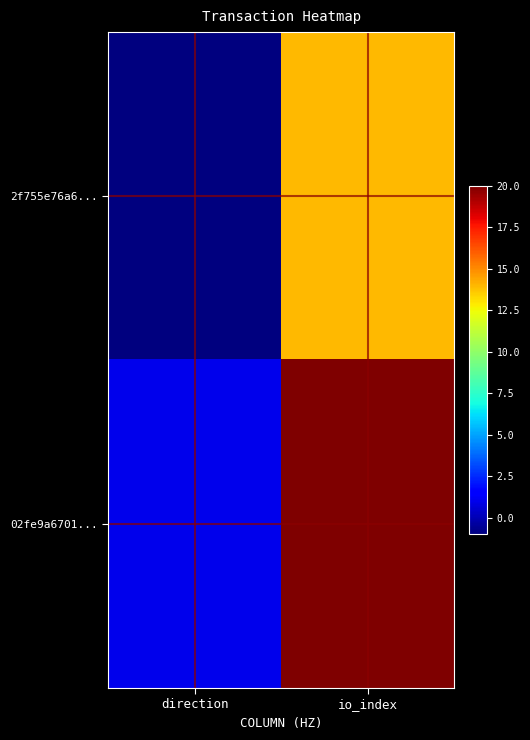

Reading left to right, transcribe all the data shown in this chart.

2f755e76a6...: direction=-1	io_index=14
02fe9a6701...: direction=1	io_index=20